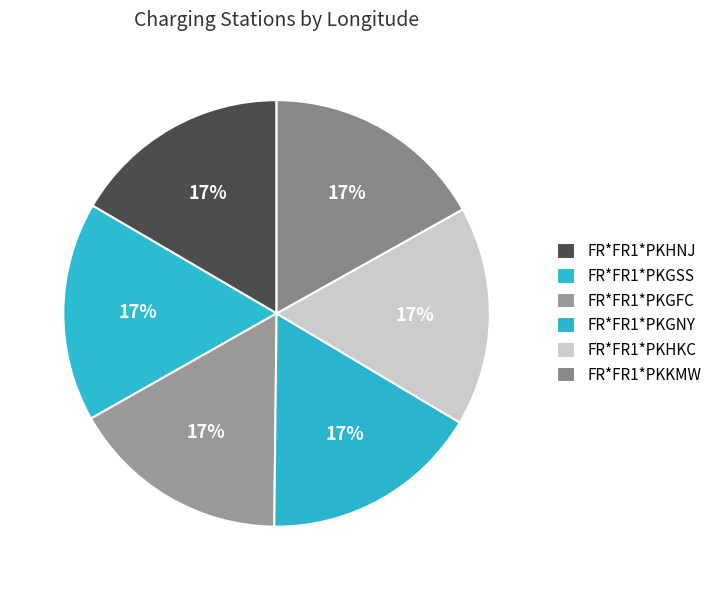

Does FR*FR1*PKHNJ represent more than half of the total?

No